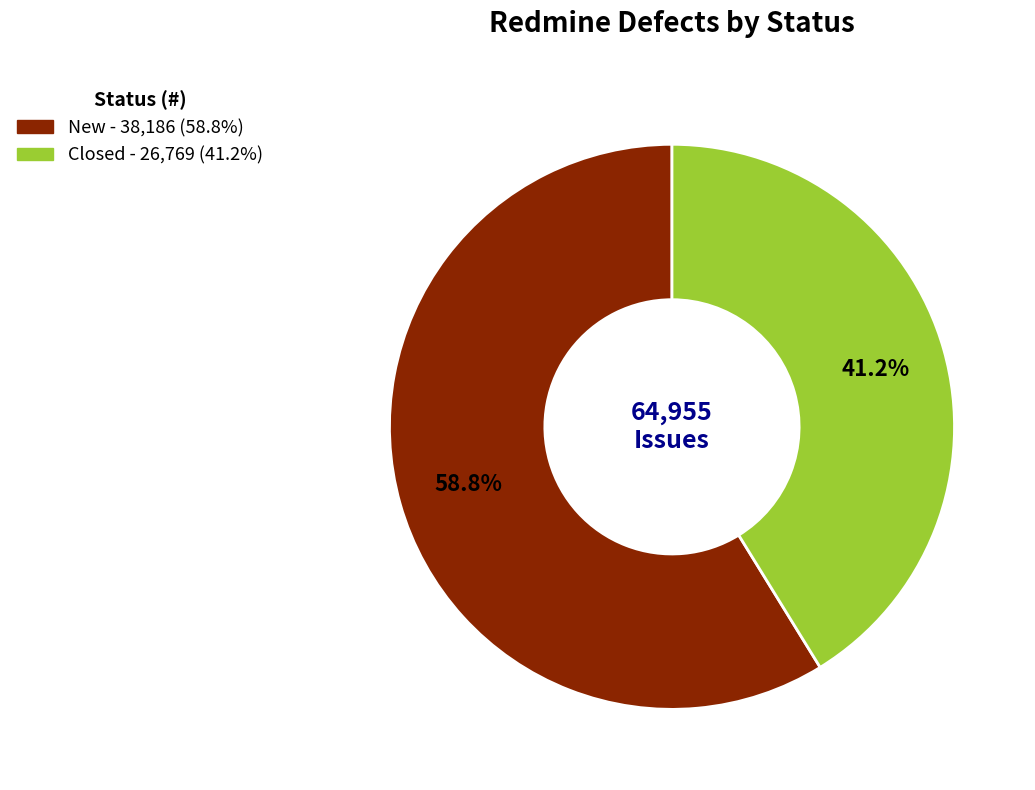

Does New account for over 50% of the chart?

Yes